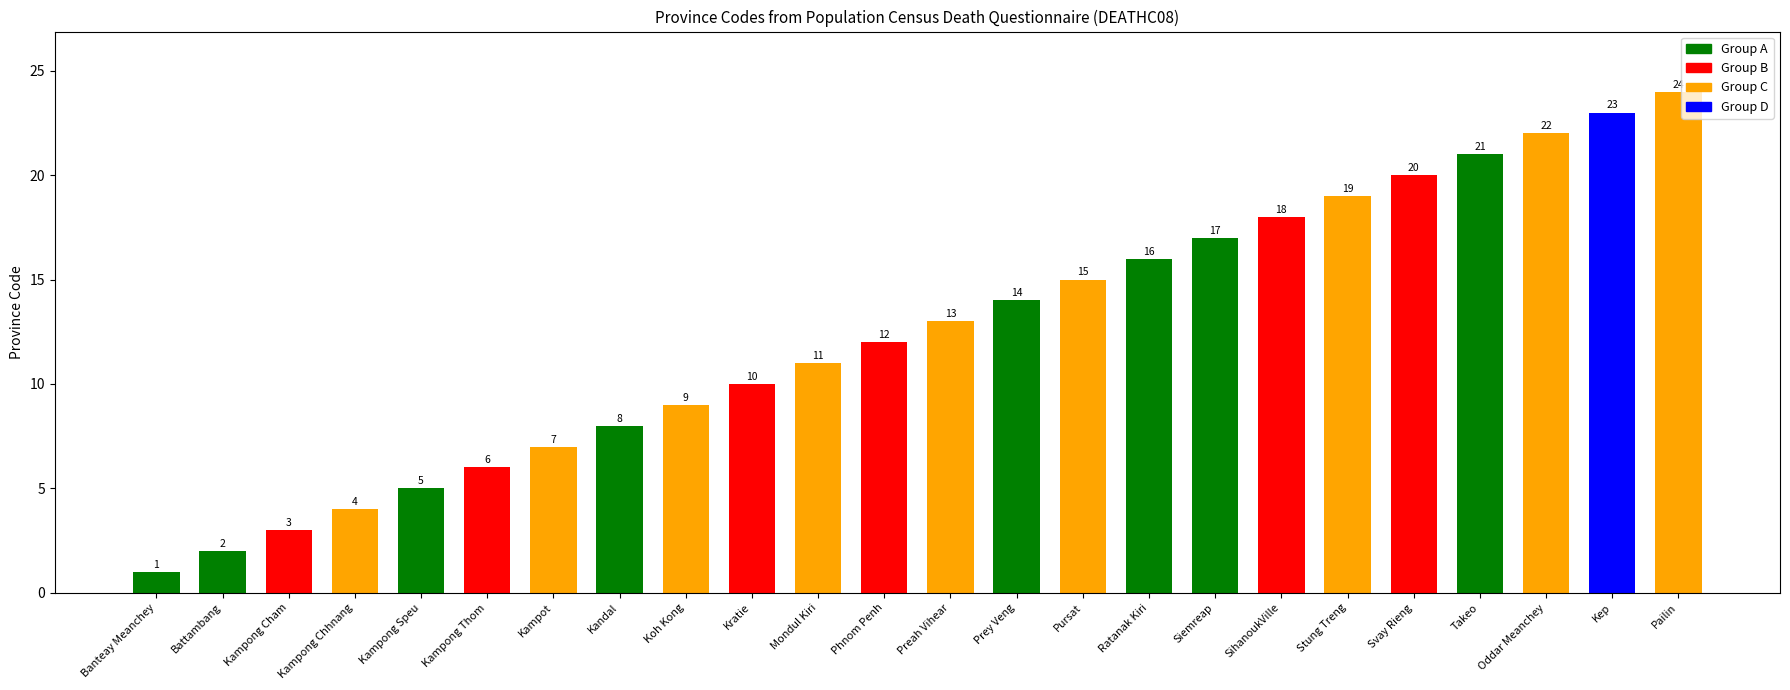

Rank the categories by value from lowest to highest.

Banteay Meanchey, Battambang, Kampong Cham, Kampong Chhnang, Kampong Speu, Kampong Thom, Kampot, Kandal, Koh Kong, Kratie, Mondul Kiri, Phnom Penh, Preah Vihear, Prey Veng, Pursat, Ratanak Kiri, Siemreap, SihanoukVille, Stung Treng, Svay Rieng, Takeo, Oddar Meanchey, Kep, Pailin